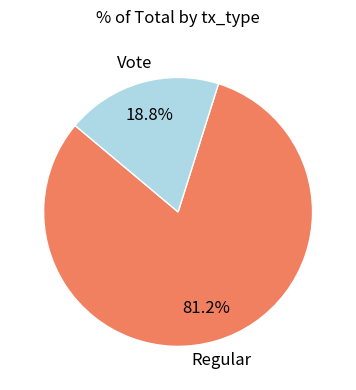

Is there any slice that represents more than half of the pie?

Yes